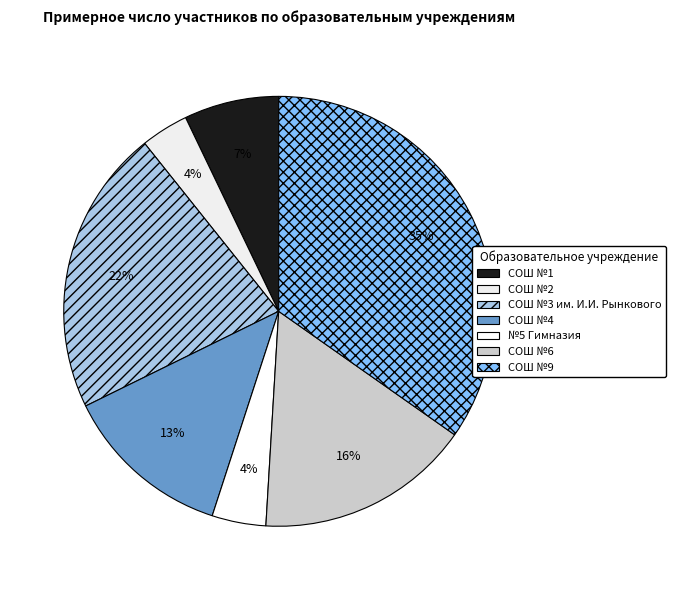

Count the number of slices in the pie.

7